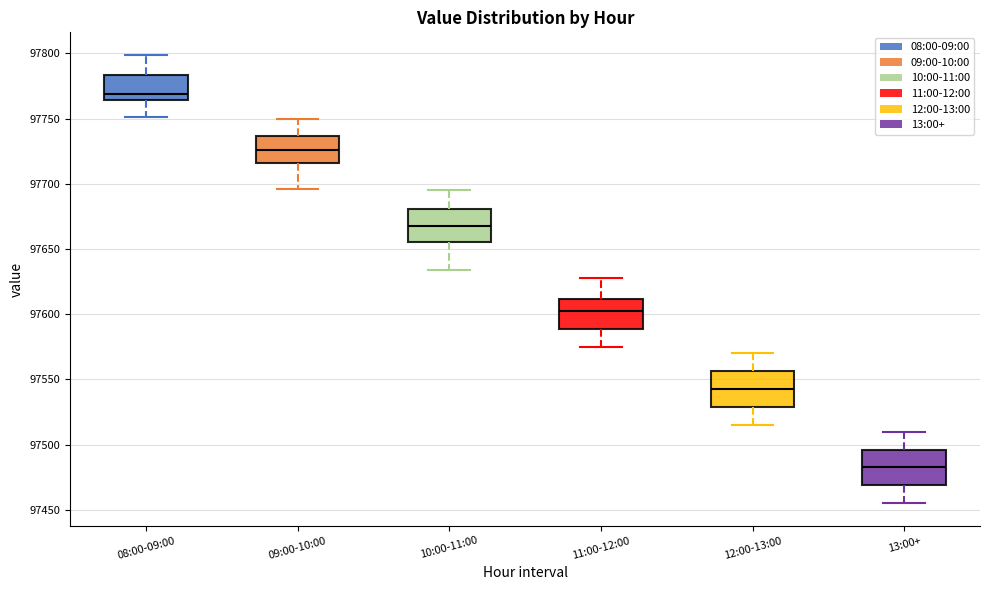

Reading left to right, read every box against the y-axis: the position of its median line, the range the box covers, and the ends of its whiskers. The values are not printed on the chart, so give them approximately, as read against the axis.

08:00-09:00: median 97770, box 97765 to 97785, whiskers 97750 to 97800
09:00-10:00: median 97725, box 97715 to 97735, whiskers 97695 to 97750
10:00-11:00: median 97670, box 97655 to 97680, whiskers 97635 to 97695
11:00-12:00: median 97605, box 97590 to 97610, whiskers 97575 to 97630
12:00-13:00: median 97545, box 97530 to 97555, whiskers 97515 to 97570
13:00+: median 97485, box 97470 to 97495, whiskers 97455 to 97510